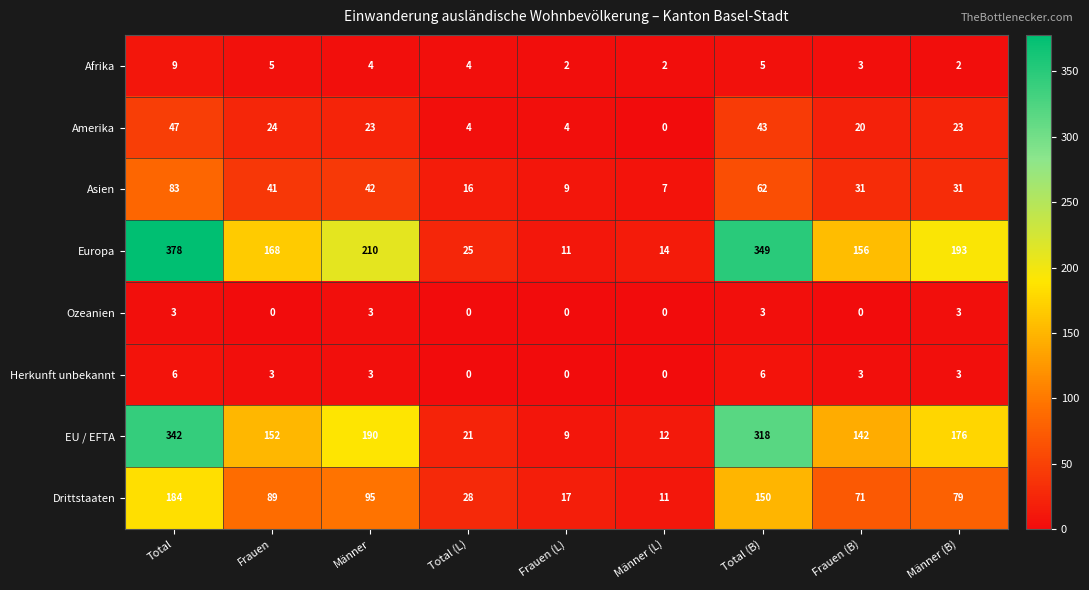

What is the spread (max minus min) of values at Total (B)?

346